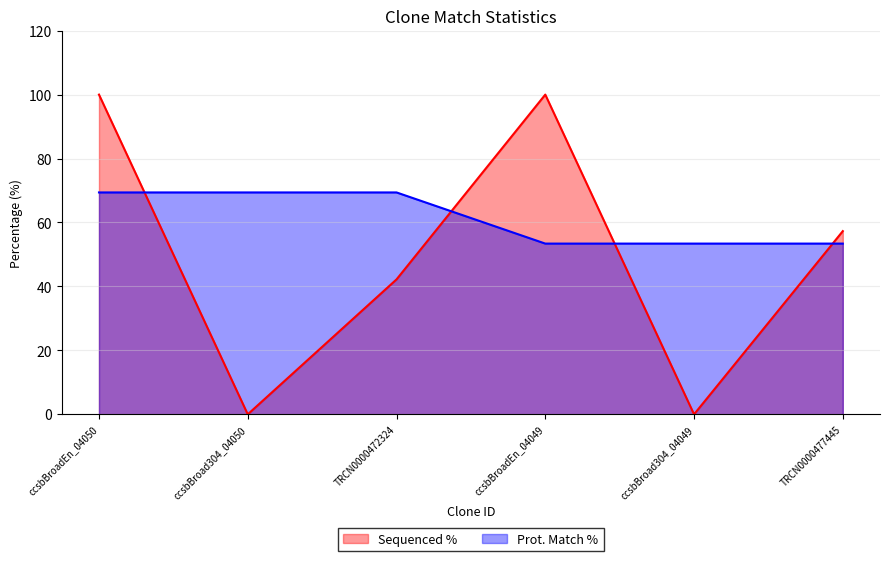

How many lines are shown in the chart?

2